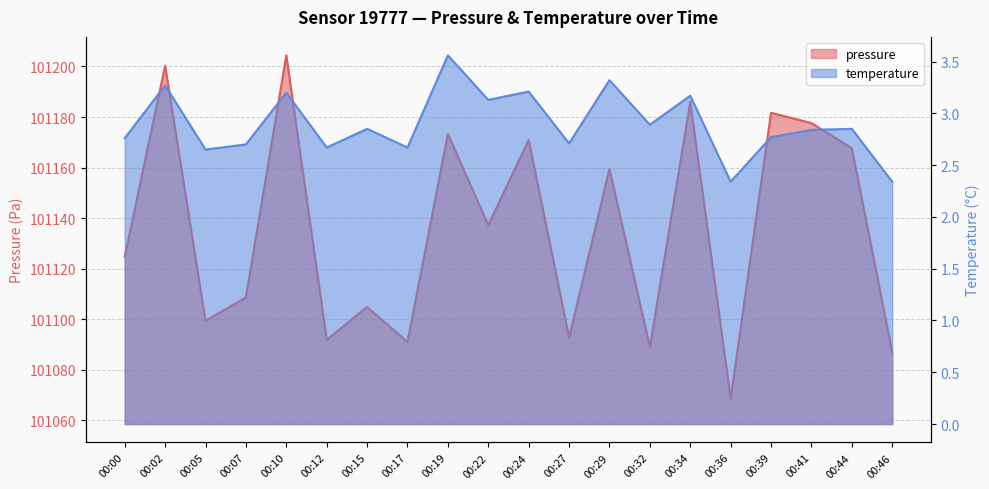

True or false: pressure and temperature intersect in this chart.

False